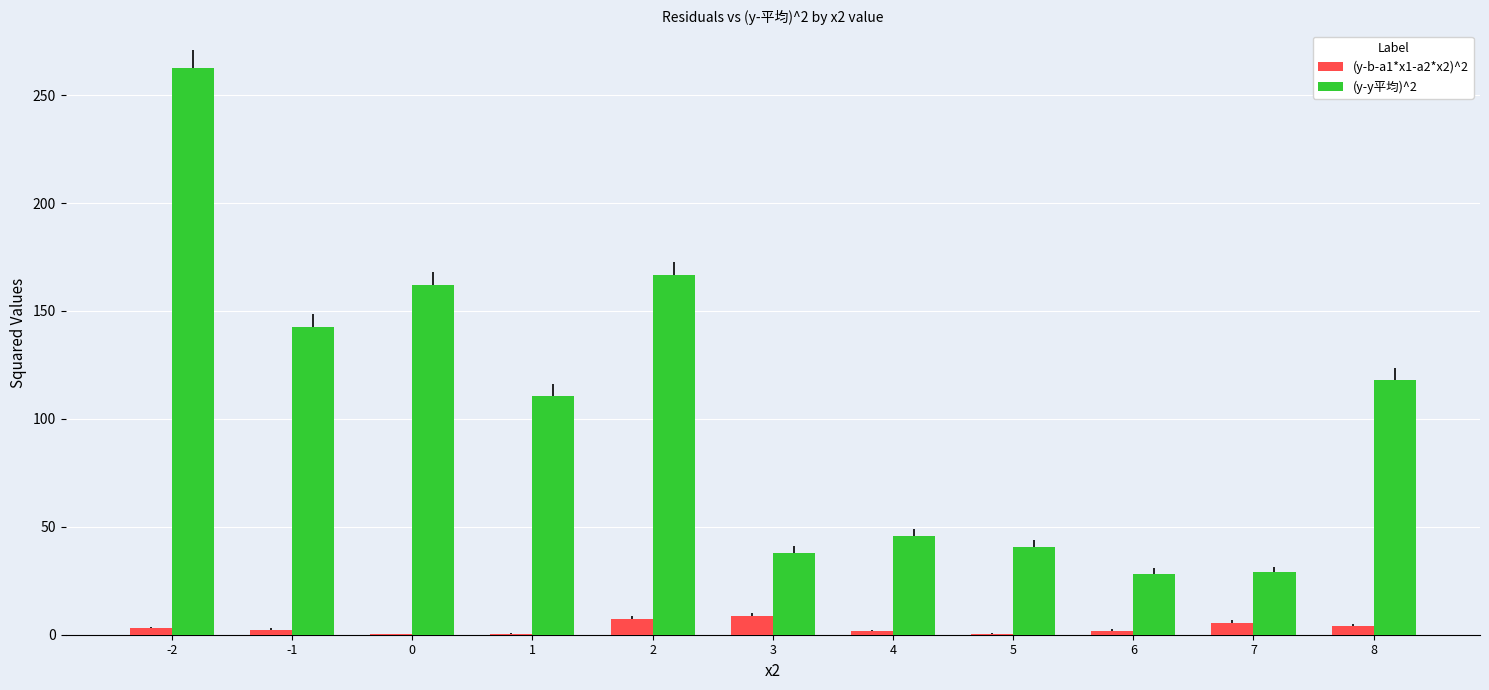

Is the value of (y-b-a1*x1-a2*x2)^2 at 0 greater than the value of (y-y平均)^2 at 8?

No